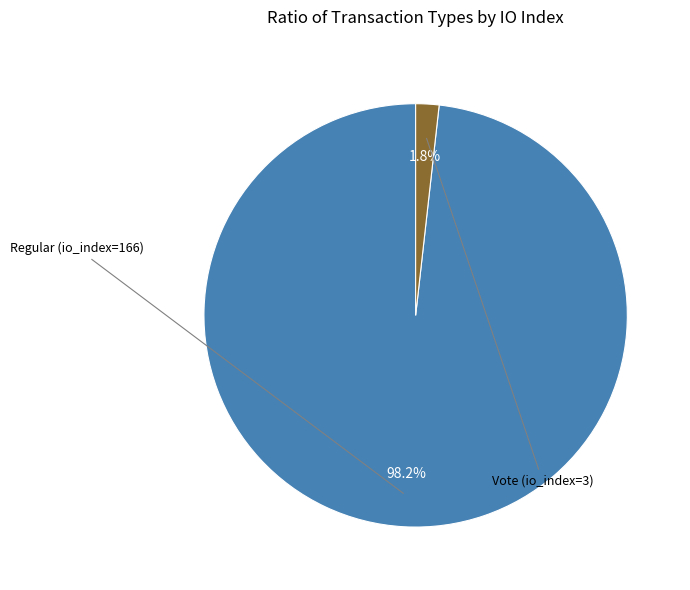

How many slices are in this pie chart?

2